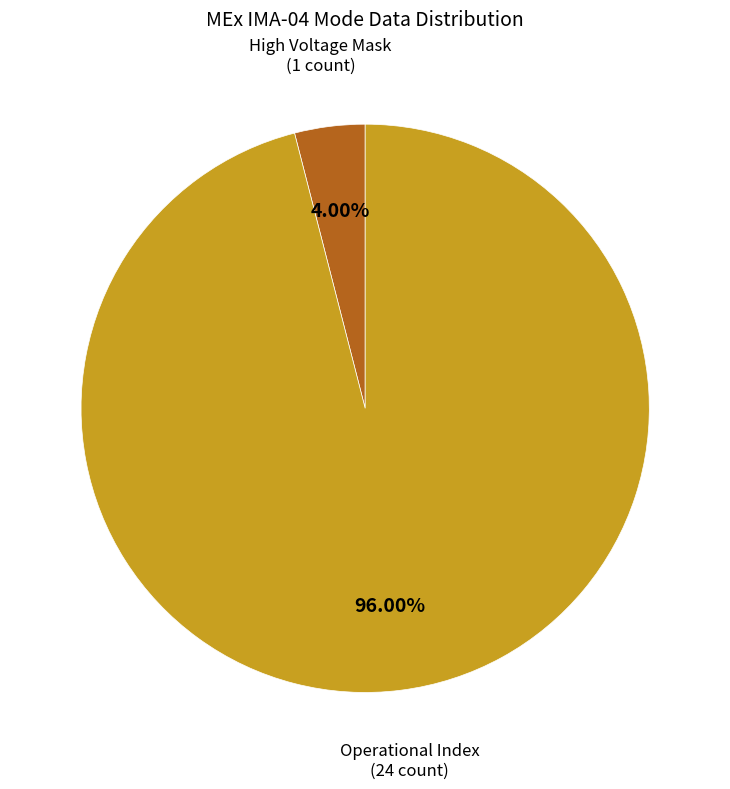

Is there a majority slice in this chart?

Yes